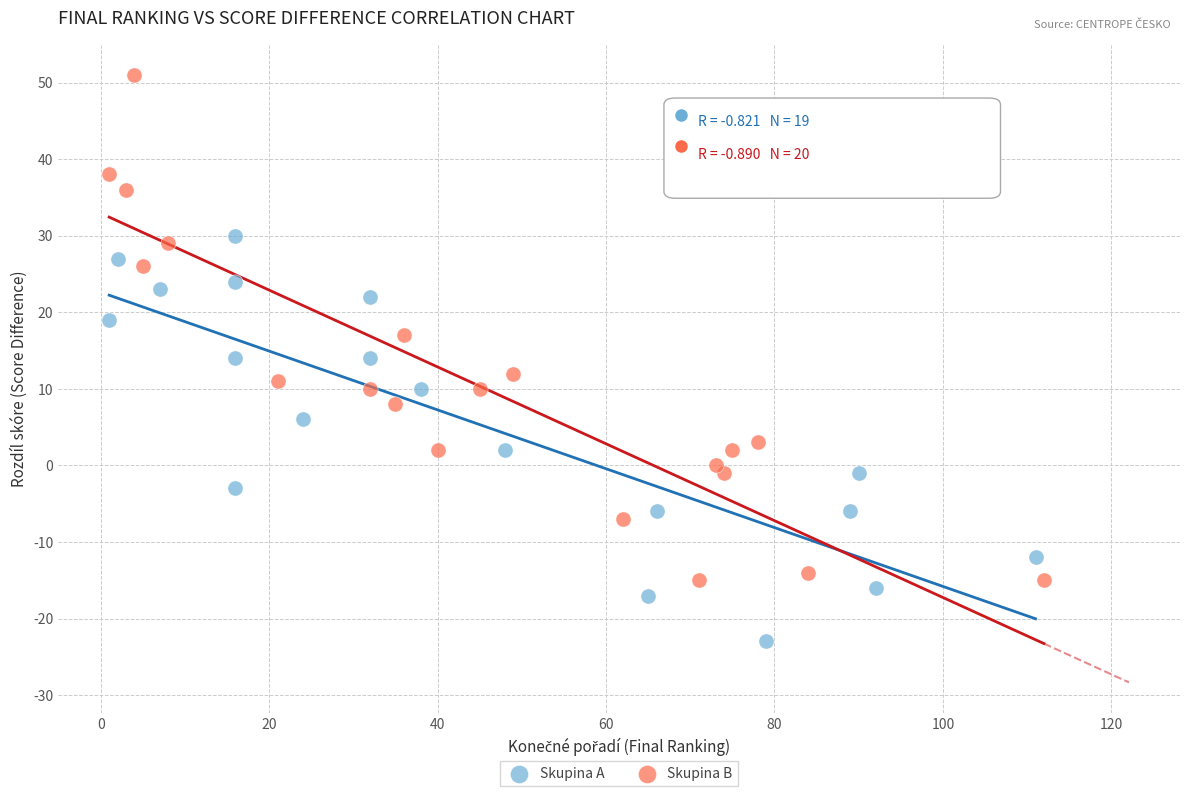

Which series contains the highest Y value?

Skupina B